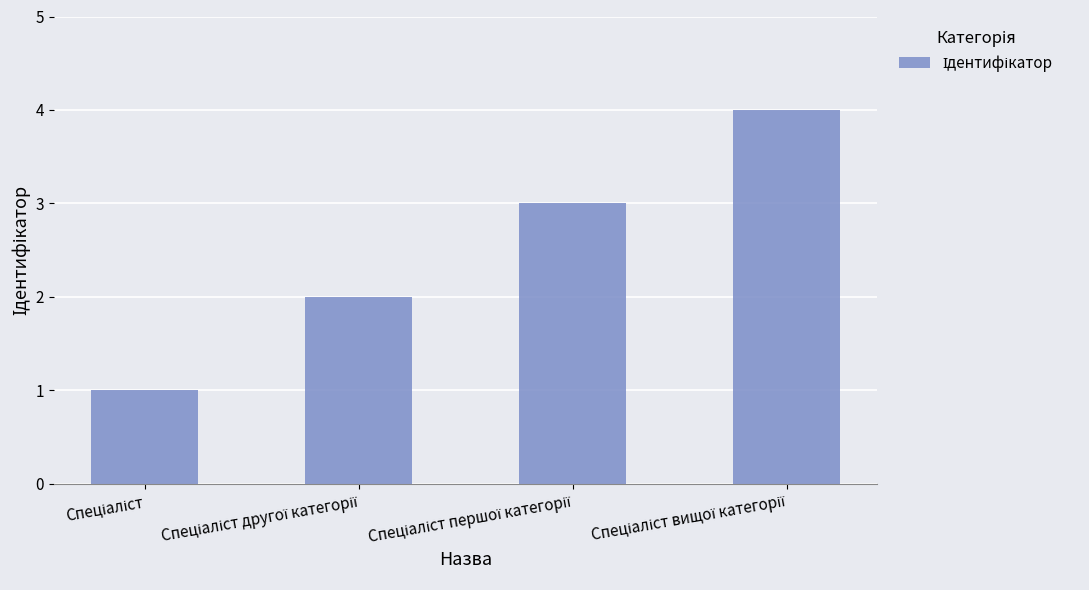

What is the sum of all values?

10